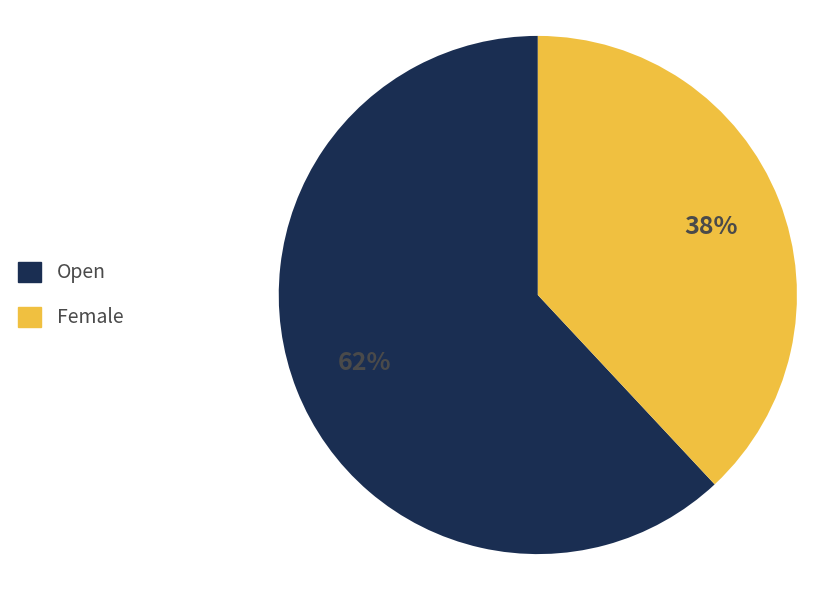

To the nearest percent, what portion does Female represent?

38%